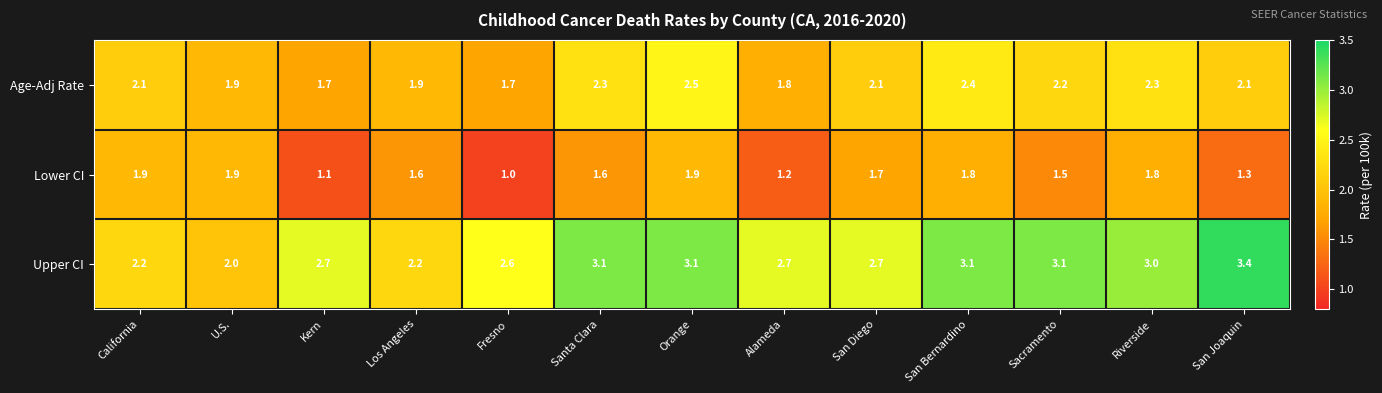

Which label corresponds to the largest value in the chart?

San Joaquin